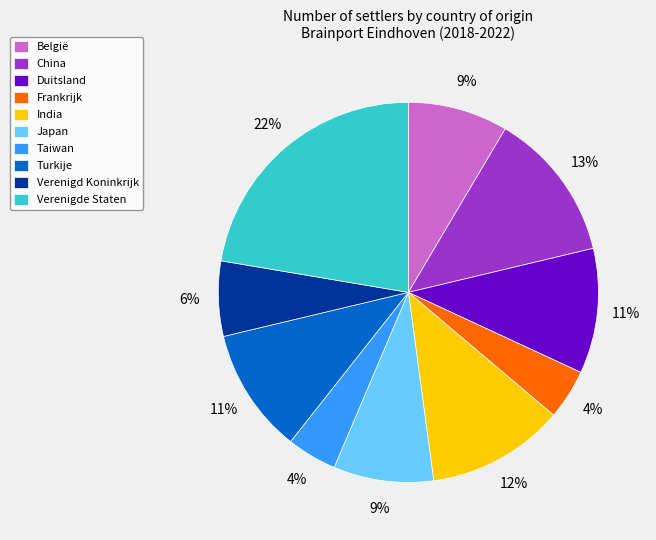

Which slice is the largest?

Verenigde Staten